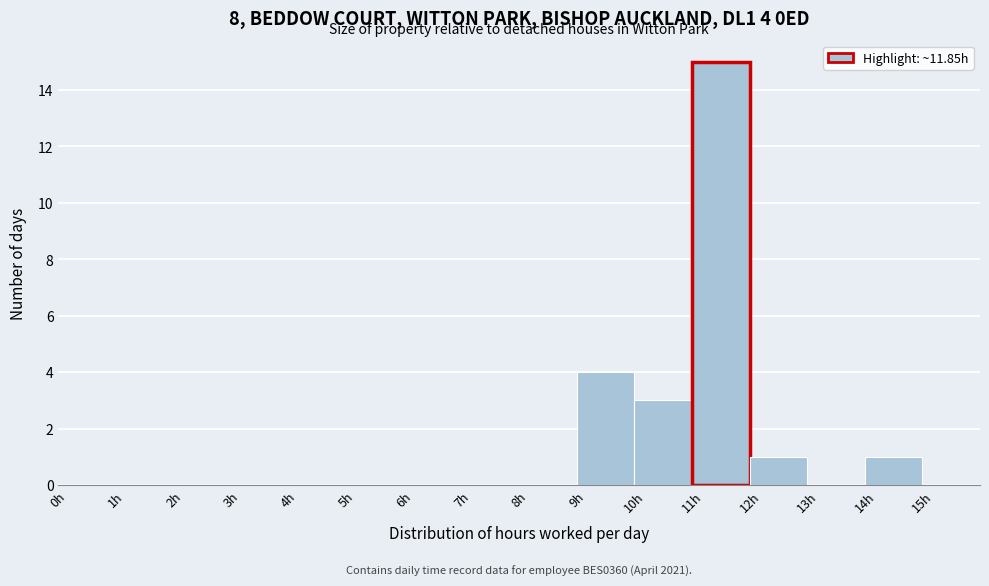

Which range on the x-axis has the tallest bar?

11 to 12